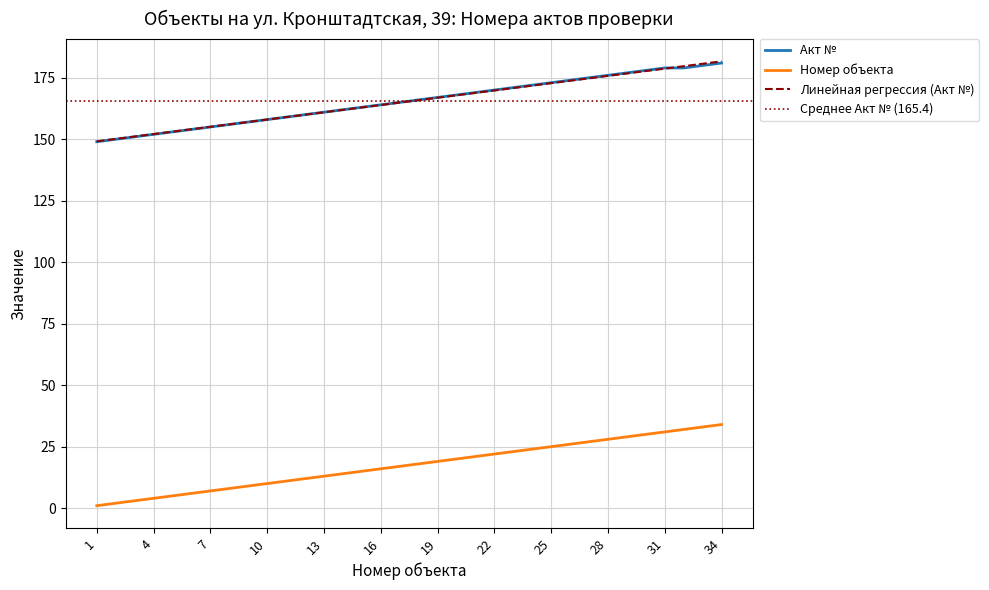

True or false: Акт № has a value of 164 at 16.

True